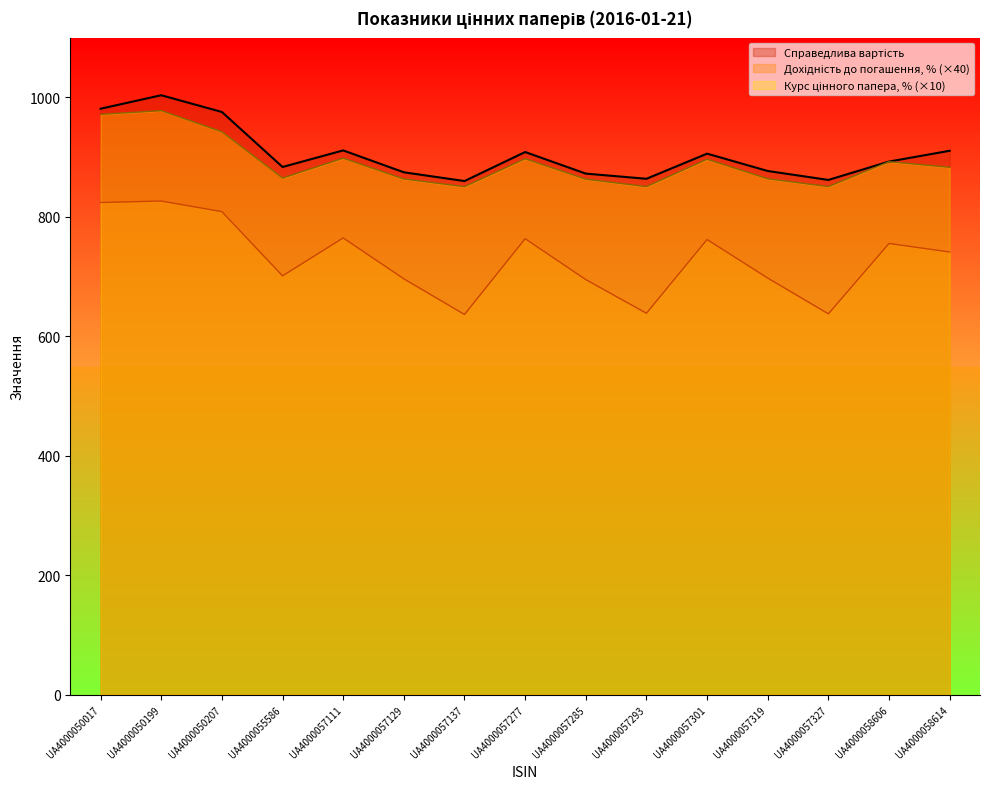

Reading left to right, extract all data points from this chart.

Справедлива вартість: UA4000050017=981.1	UA4000050199=1003.7	UA4000050207=975.6	UA4000055586=883.5	UA4000057111=911.3	UA4000057129=874.7	UA4000057137=860.0	UA4000057277=908.6	UA4000057285=872.5	UA4000057293=863.8	UA4000057301=905.9	UA4000057319=876.9	UA4000057327=861.9	UA4000058606=892.6	UA4000058614=910.7
Дохідність до погашення, %: UA4000050017=824.1	UA4000050199=826.5	UA4000050207=808.8	UA4000055586=701.3	UA4000057111=764.7	UA4000057129=696.3	UA4000057137=636.6	UA4000057277=763.4	UA4000057285=695.0	UA4000057293=638.7	UA4000057301=762.1	UA4000057319=697.5	UA4000057327=637.7	UA4000058606=755.5	UA4000058614=741.2
Курс цінного папера, %: UA4000050017=971.7	UA4000050199=977.9	UA4000050207=942.5	UA4000055586=865.0	UA4000057111=898.3	UA4000057129=863.4	UA4000057137=850.6	UA4000057277=897.4	UA4000057285=863.1	UA4000057293=850.7	UA4000057301=896.5	UA4000057319=863.8	UA4000057327=850.7	UA4000058606=892.4	UA4000058614=883.1